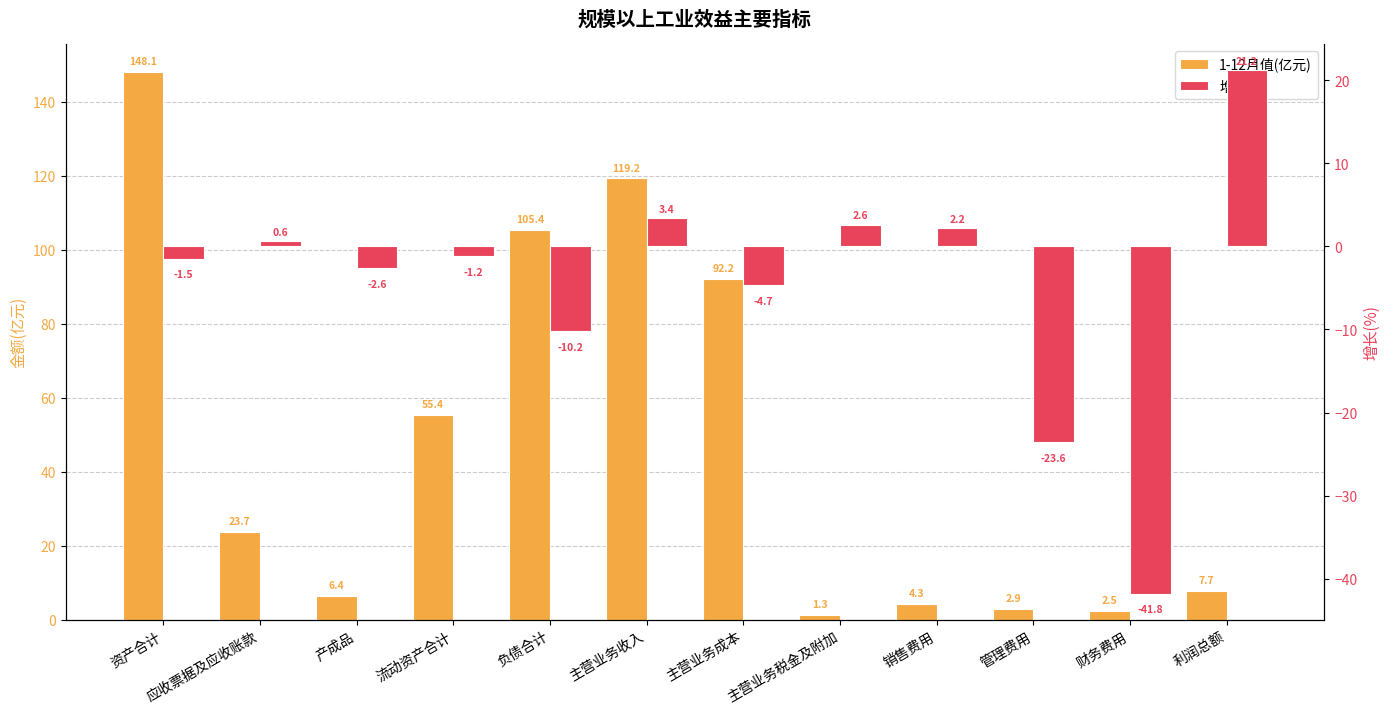

What is the value of the 增长(%) bar at the 7th from the left?

-4.7